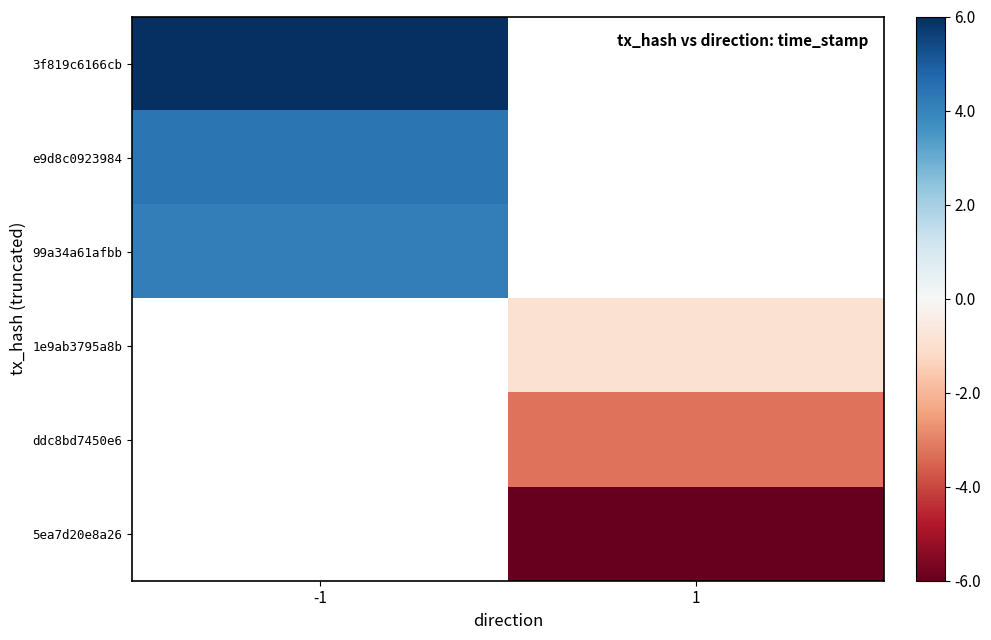

The e9d8c0923984 series shows 6.5 at -1. True or false?

False